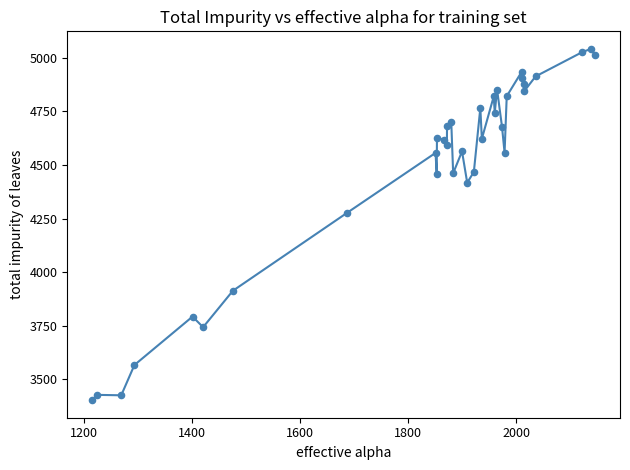

What is the smallest value displayed?

3402.5